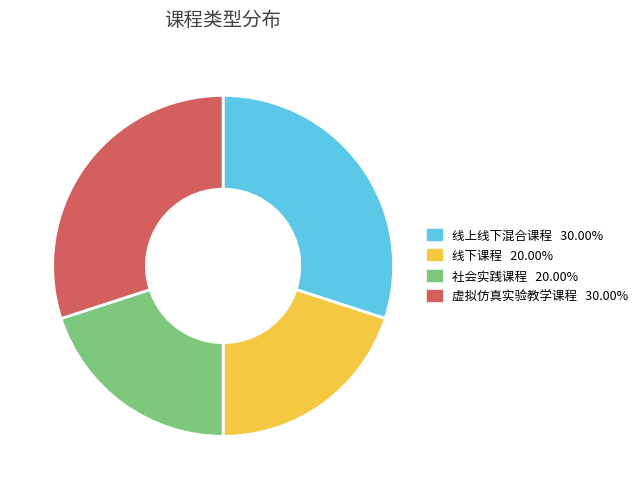

Does any single category account for the majority?

No